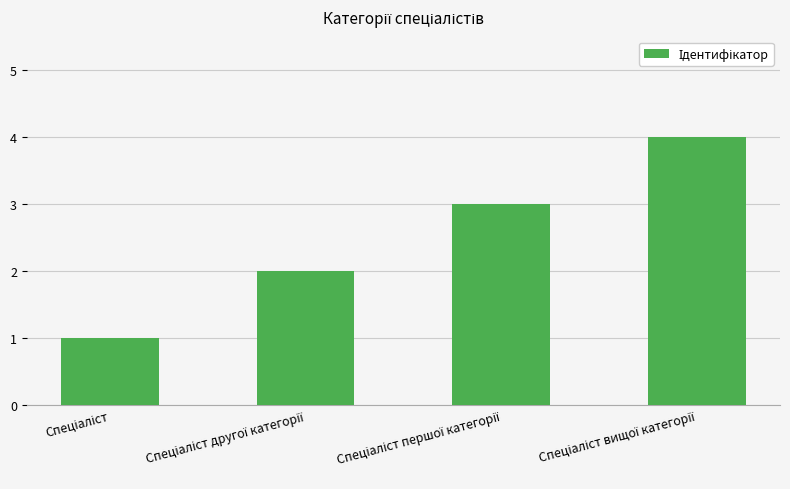

What is the maximum value shown in the chart?

4